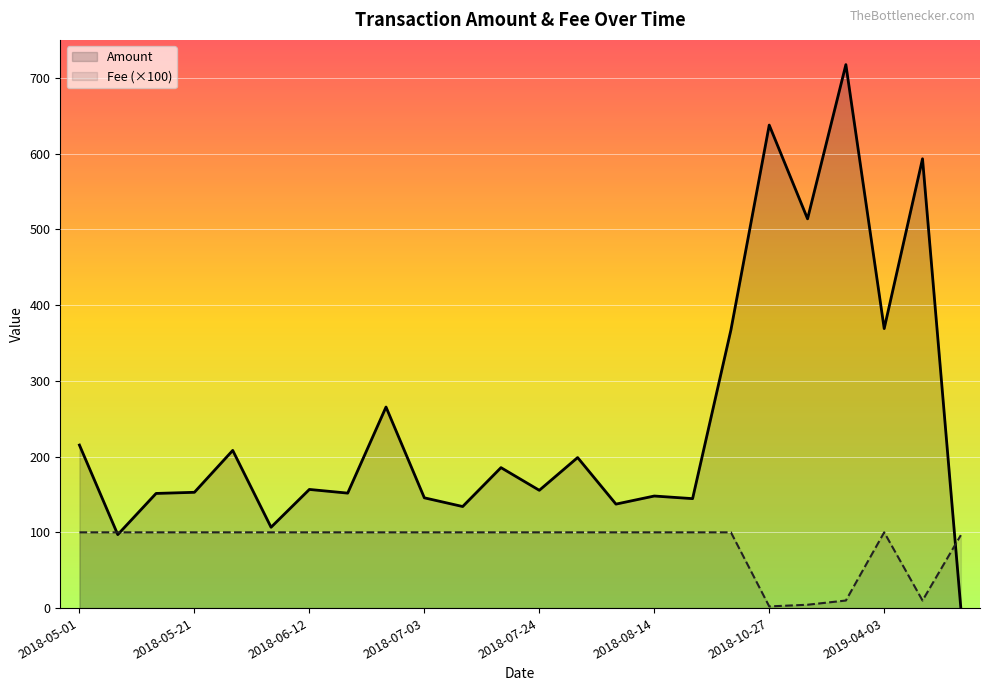

The value of Fee (×100) at 2018-08-14 is 100.0. True or false?

True